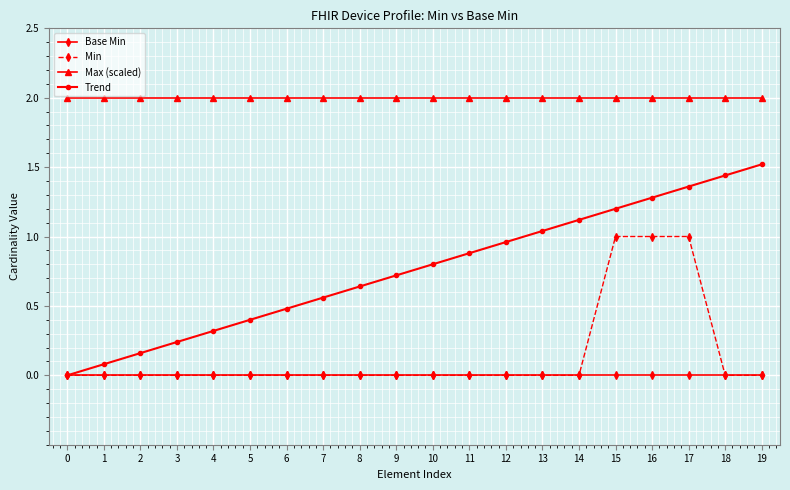

What is the spread (max minus min) of values at 17?

2.0